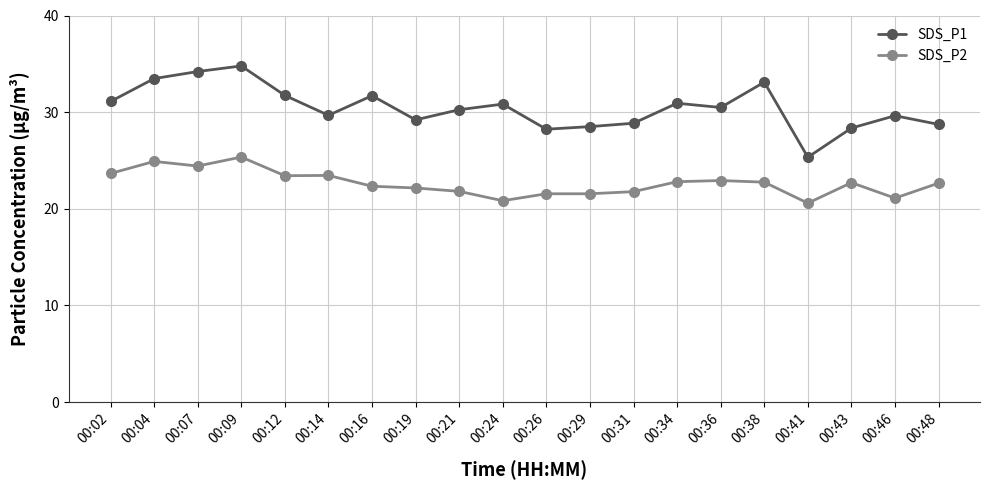

What is the difference between the SDS_P1 values at 00:29 and 00:48?

0.2